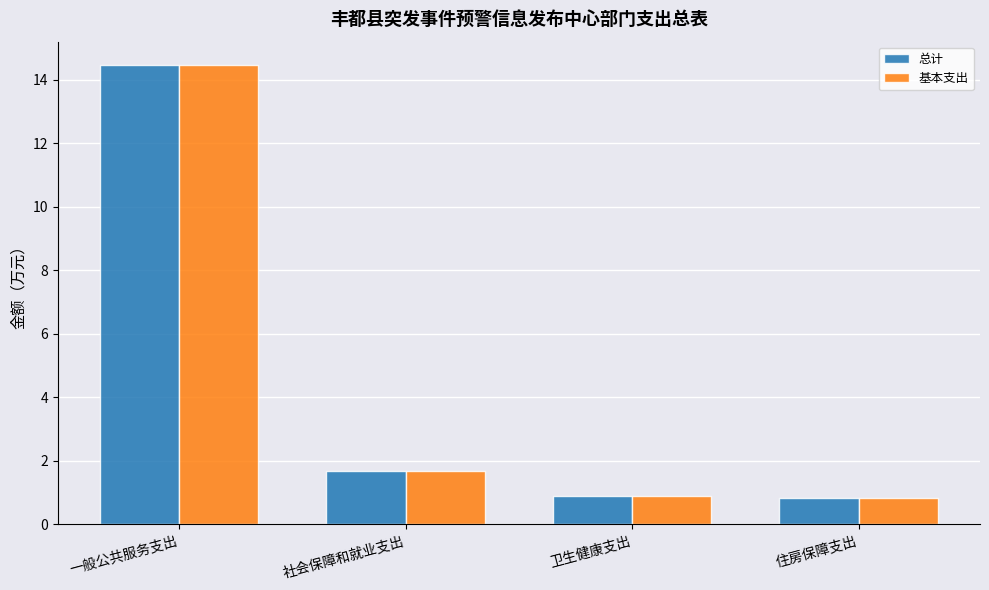

Count the number of data series in this chart.

2